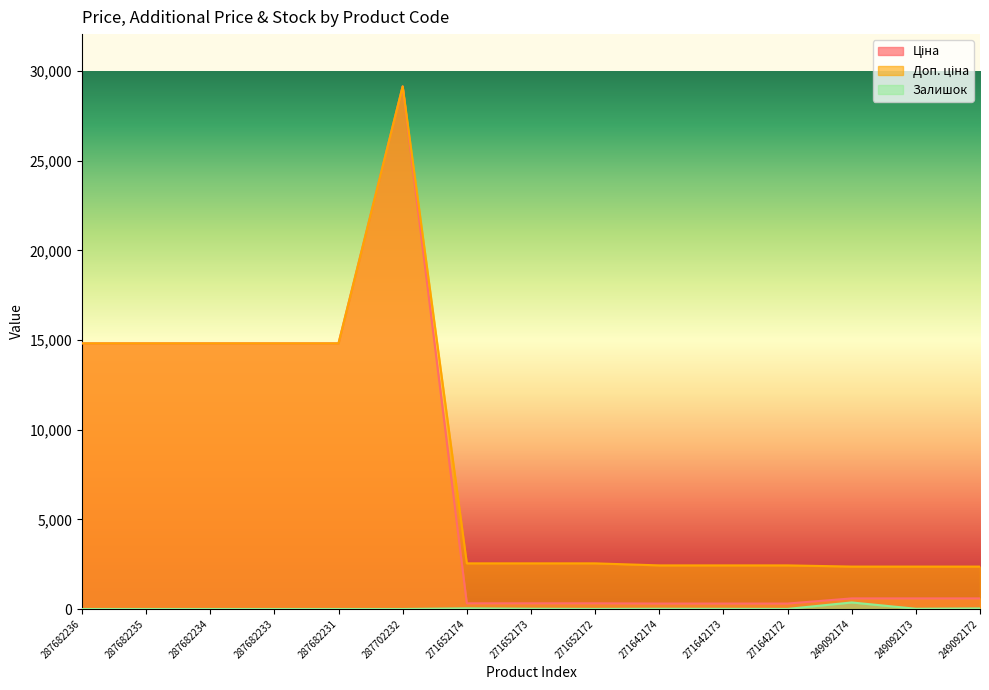

How many values in the Ціна series are below 591?

6